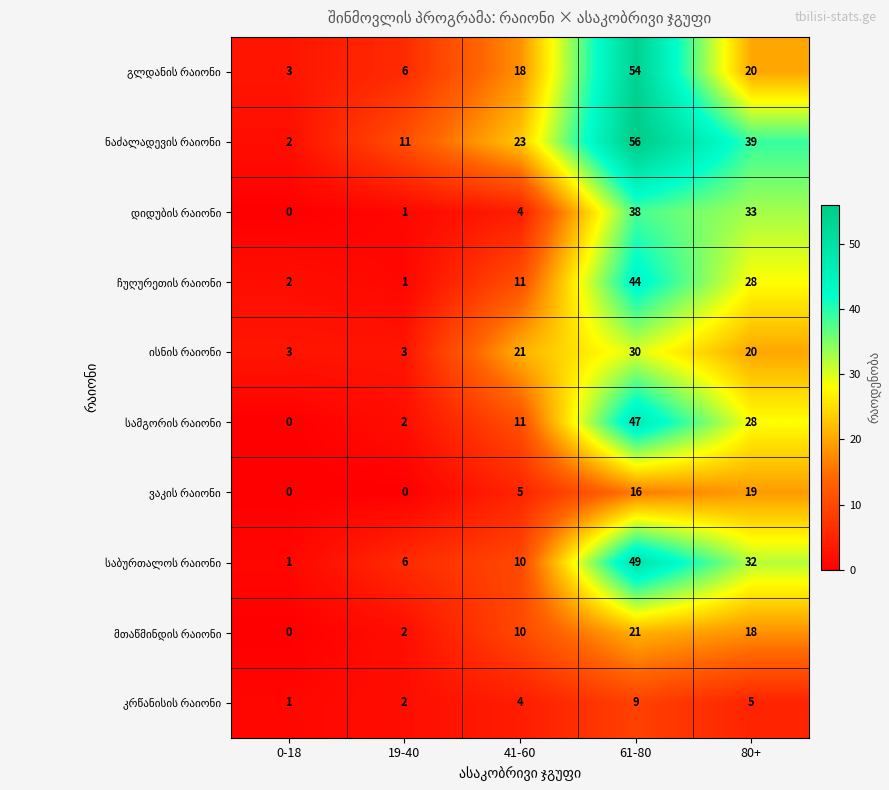

At which category is the sum across all series the highest?

61-80